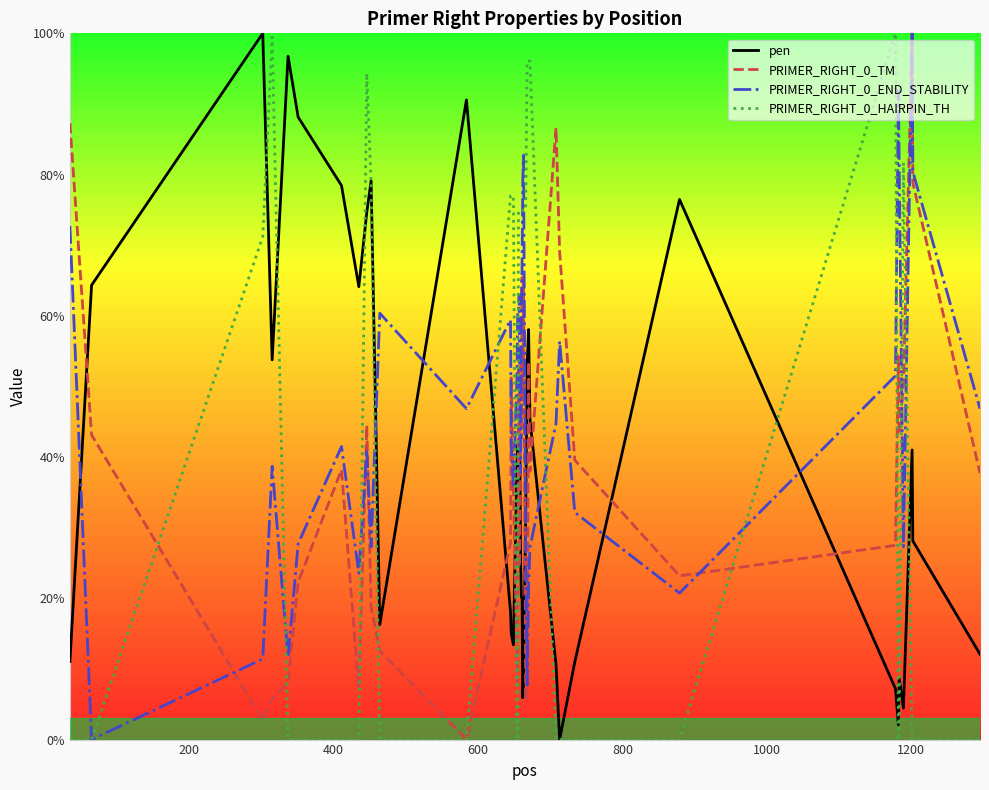

What is the sum of all pen values?

1533.5